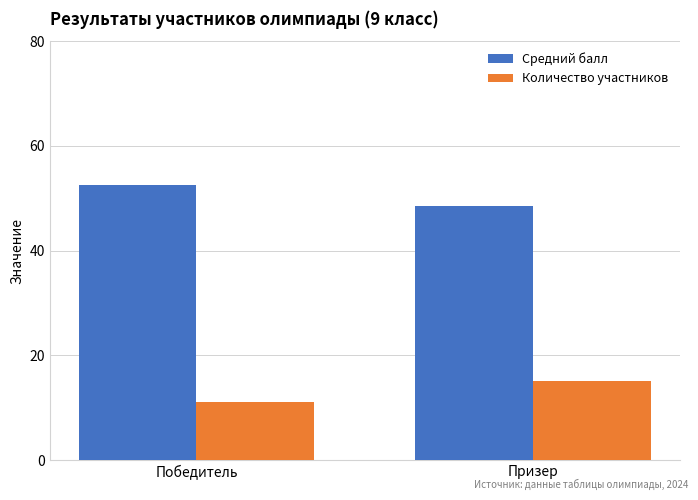

What is the maximum value shown in the chart?

52.6